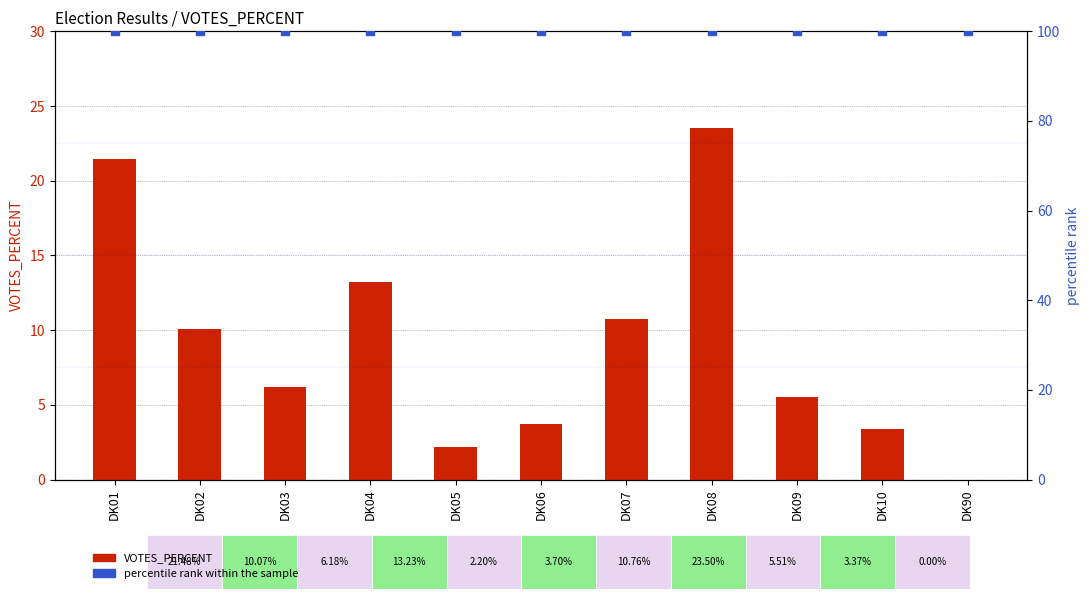

Is the value of VOTES_PERCENT at DK90 greater than the value of percentile rank within the sample at DK02?

No